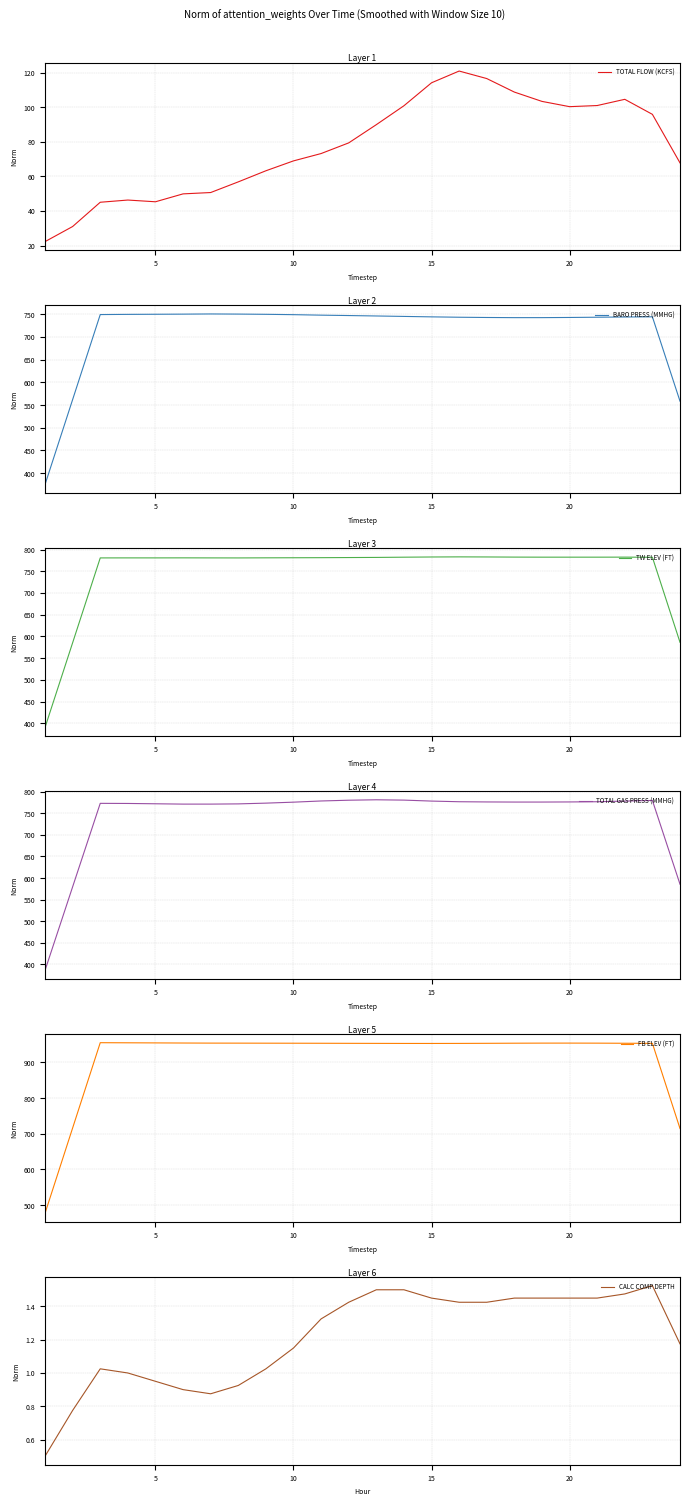

True or false: TW ELEV (FT) and TOTAL FLOW (KCFS) cross at least once.

False